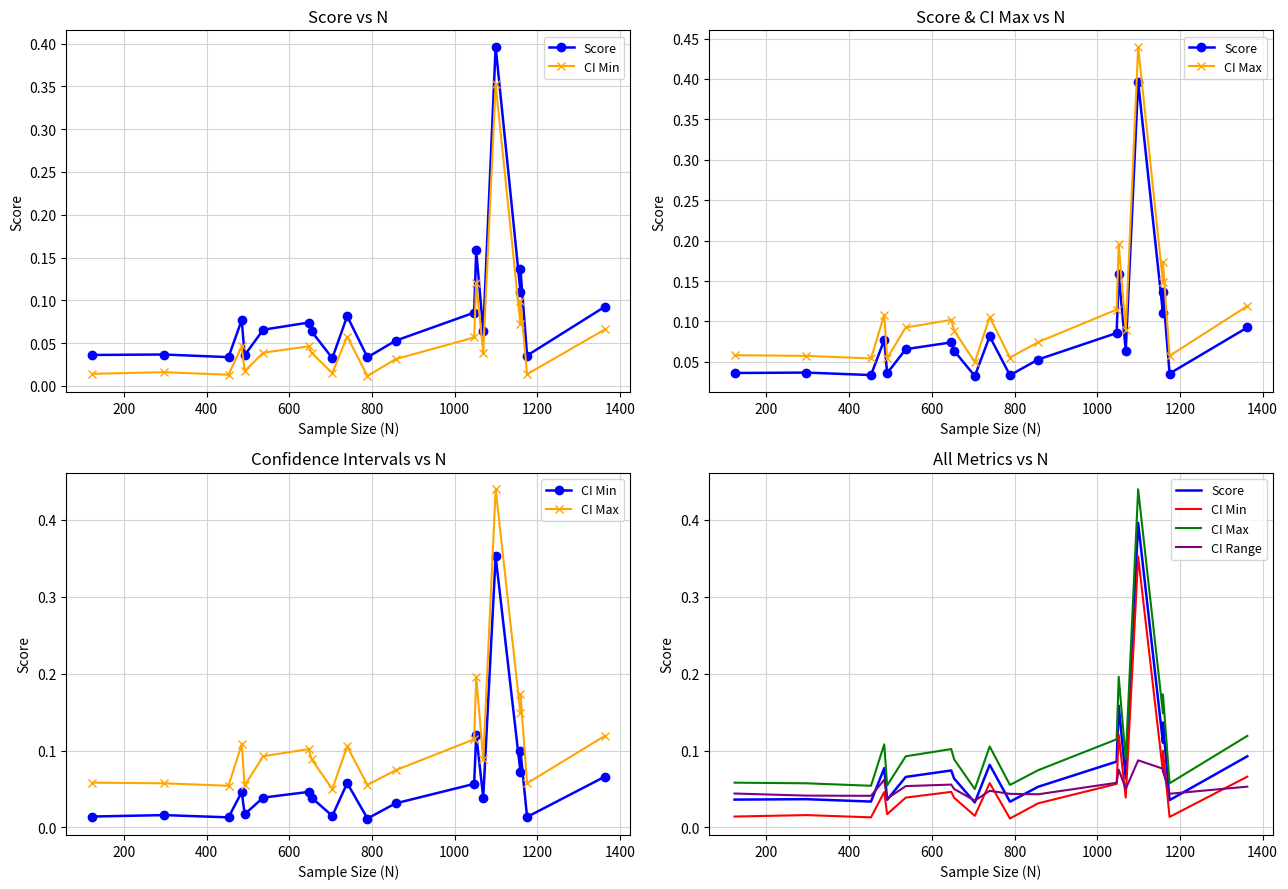

List the series in order of their peak value, lowest first.

CI Range, CI Min, Score, CI Max